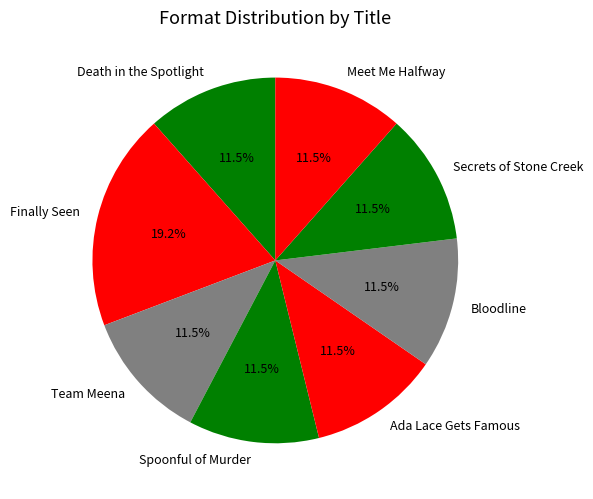

Which has a higher value, Finally Seen or Bloodline?

Finally Seen